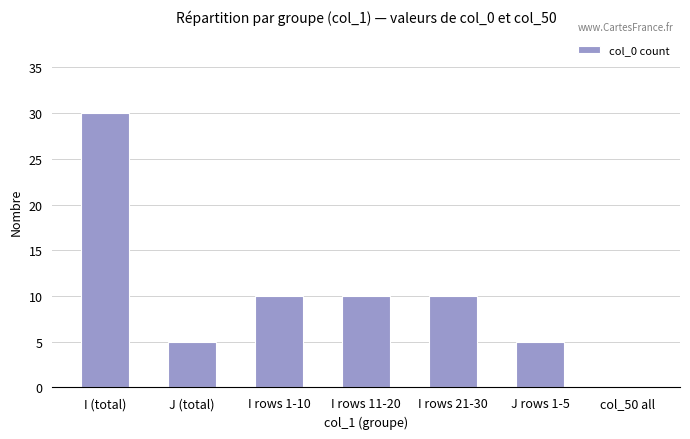

Reading right to left, what are all the values shown in this chart?

col_50 all=0	J rows 1-5=5	I rows 21-30=10	I rows 11-20=10	I rows 1-10=10	J (total)=5	I (total)=30